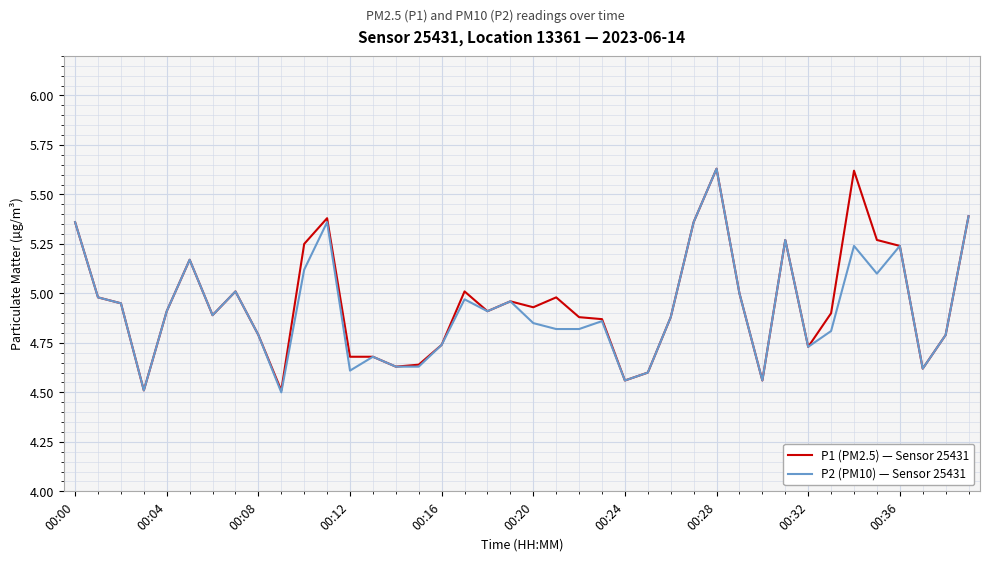

What is the lowest value of the P1 (PM2.5) — Sensor 25431 series?

4.5